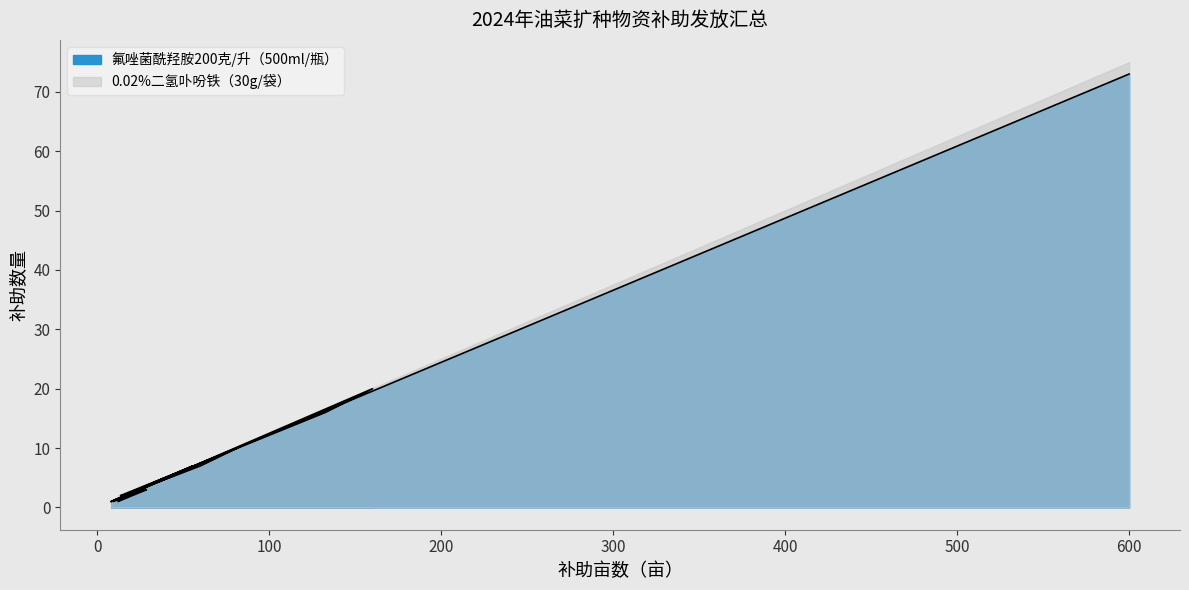

How many values are below 3?

7